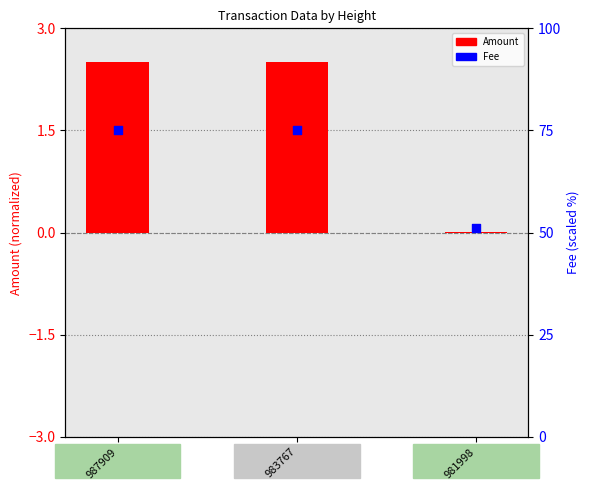

Which series has the largest total across all categories?

Fee